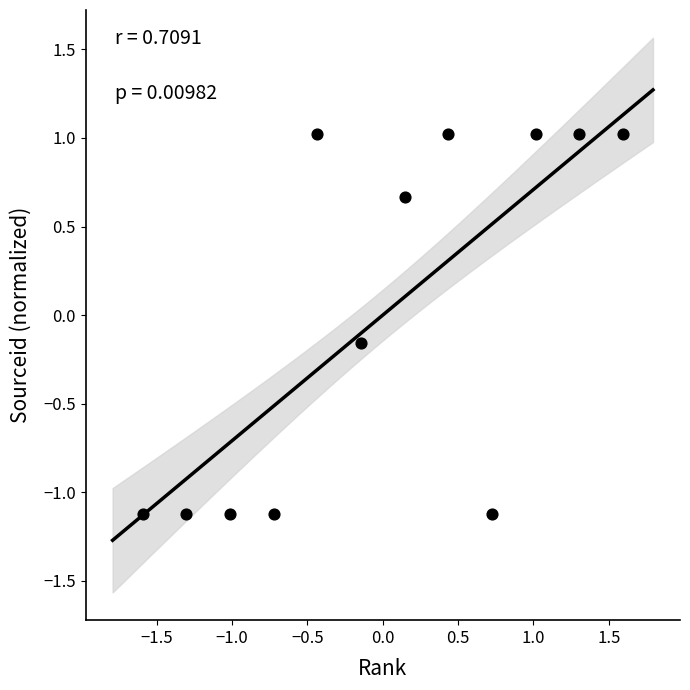

What is the range of X values (max minus min)?

3.2